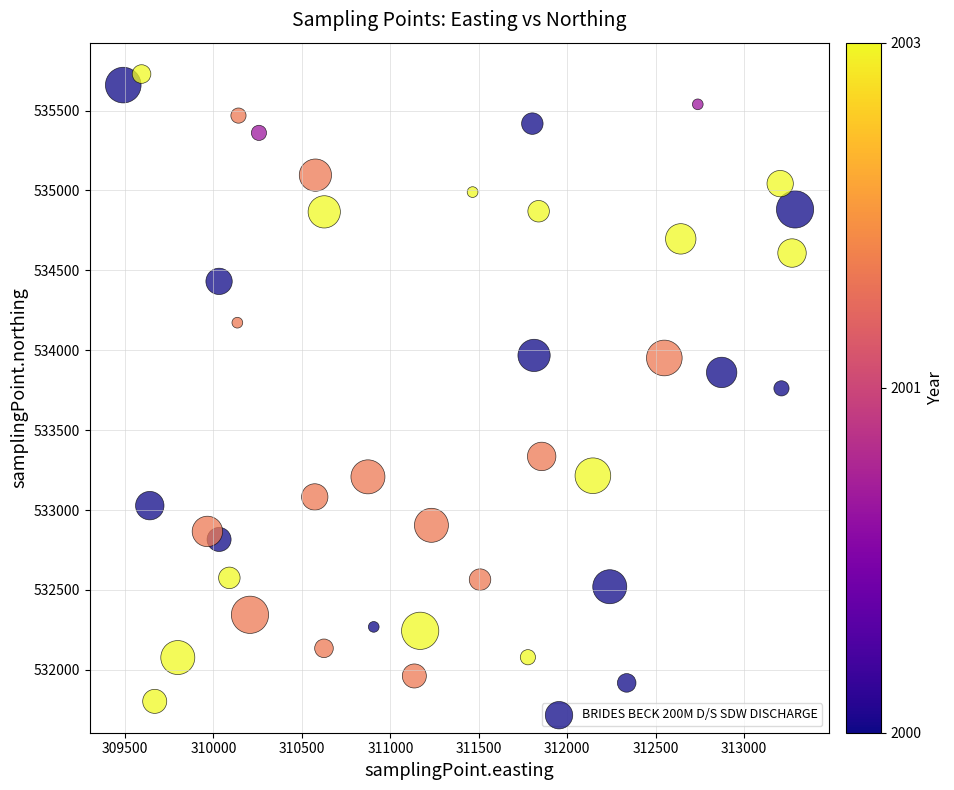

What is the range of Y values (max minus min)?

3925.5